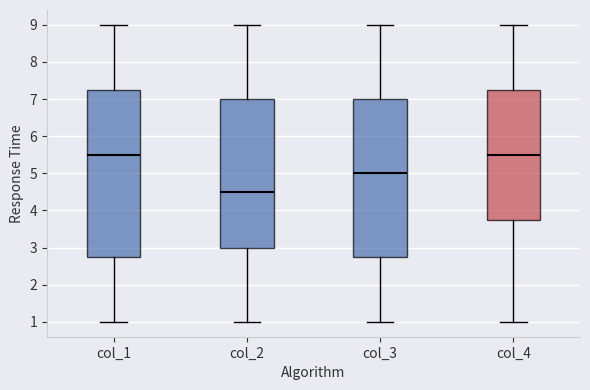

Reading left to right, read every box against the y-axis: the position of its median line, the range the box covers, and the ends of its whiskers. The values are not printed on the chart, so give them approximately, as read against the axis.

col_1: median 5.5, box 2.8 to 7.3, whiskers 1.0 to 9.0
col_2: median 4.5, box 3.0 to 7.0, whiskers 1.0 to 9.0
col_3: median 5.0, box 2.8 to 7.0, whiskers 1.0 to 9.0
col_4: median 5.5, box 3.8 to 7.3, whiskers 1.0 to 9.0